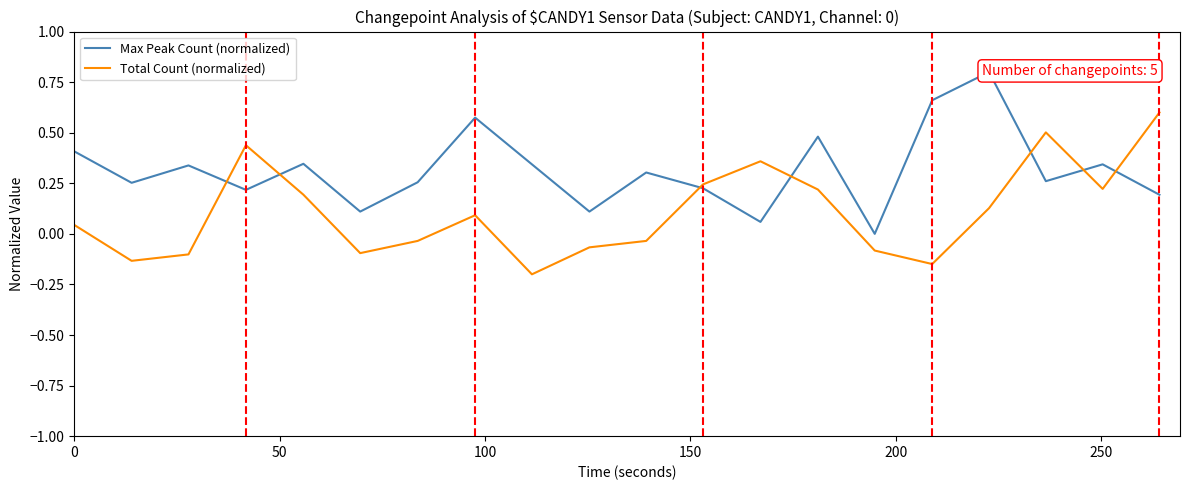

What is the highest value of the Total Count (normalized) series?

0.6